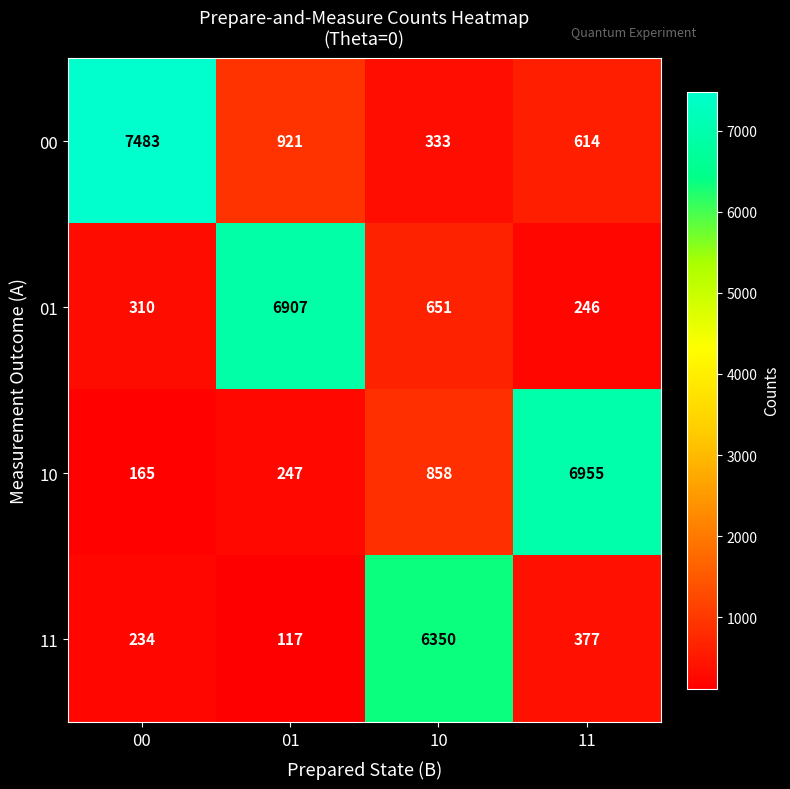

At which label does 00 first exceed 921?

00